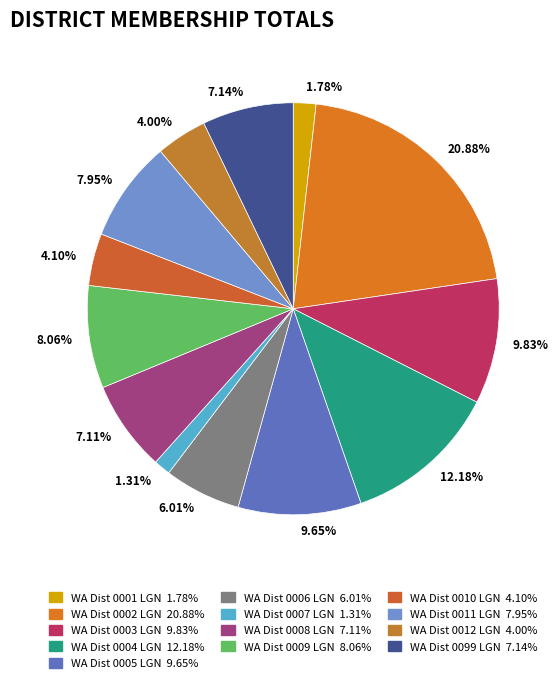

Combined, do 6.01% and 12.18% account for over 50%?

No